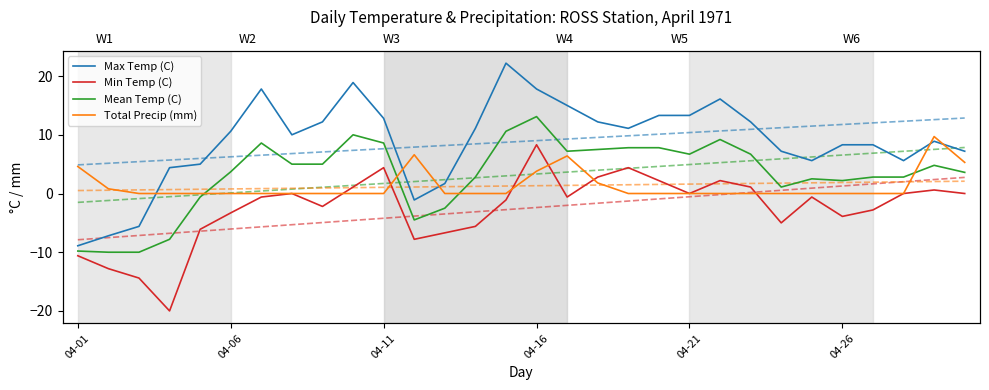

What is the difference between the second highest and minimum values in the Min Temp (C) series?

24.4